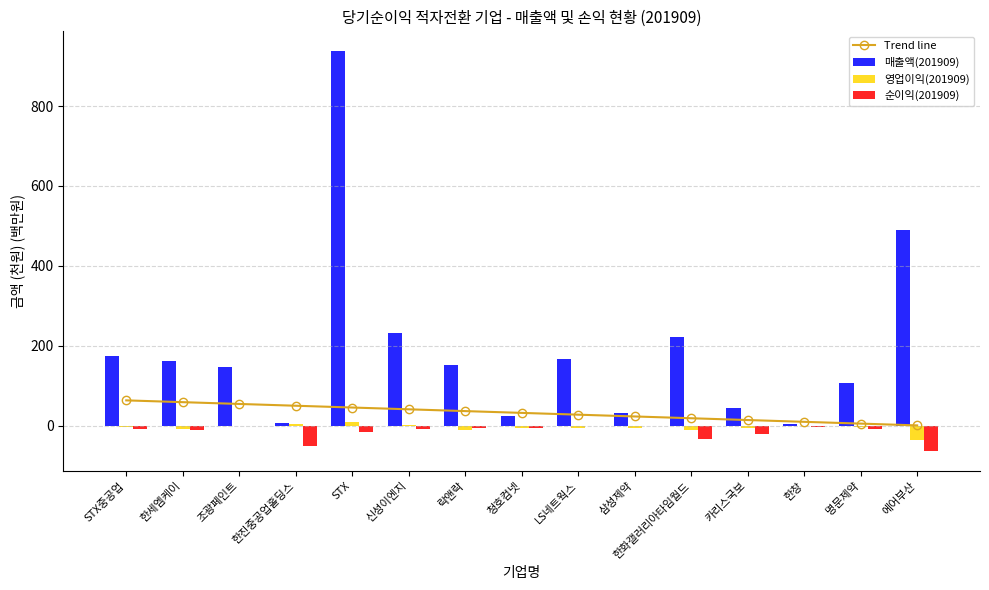

At which label does 영업이익(201909) reach its minimum?

에어부산